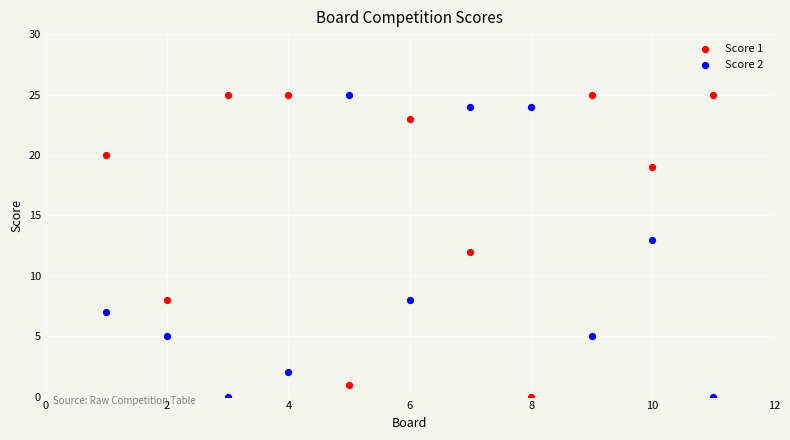

What is the X range (max minus min) for the scatter plot?

10